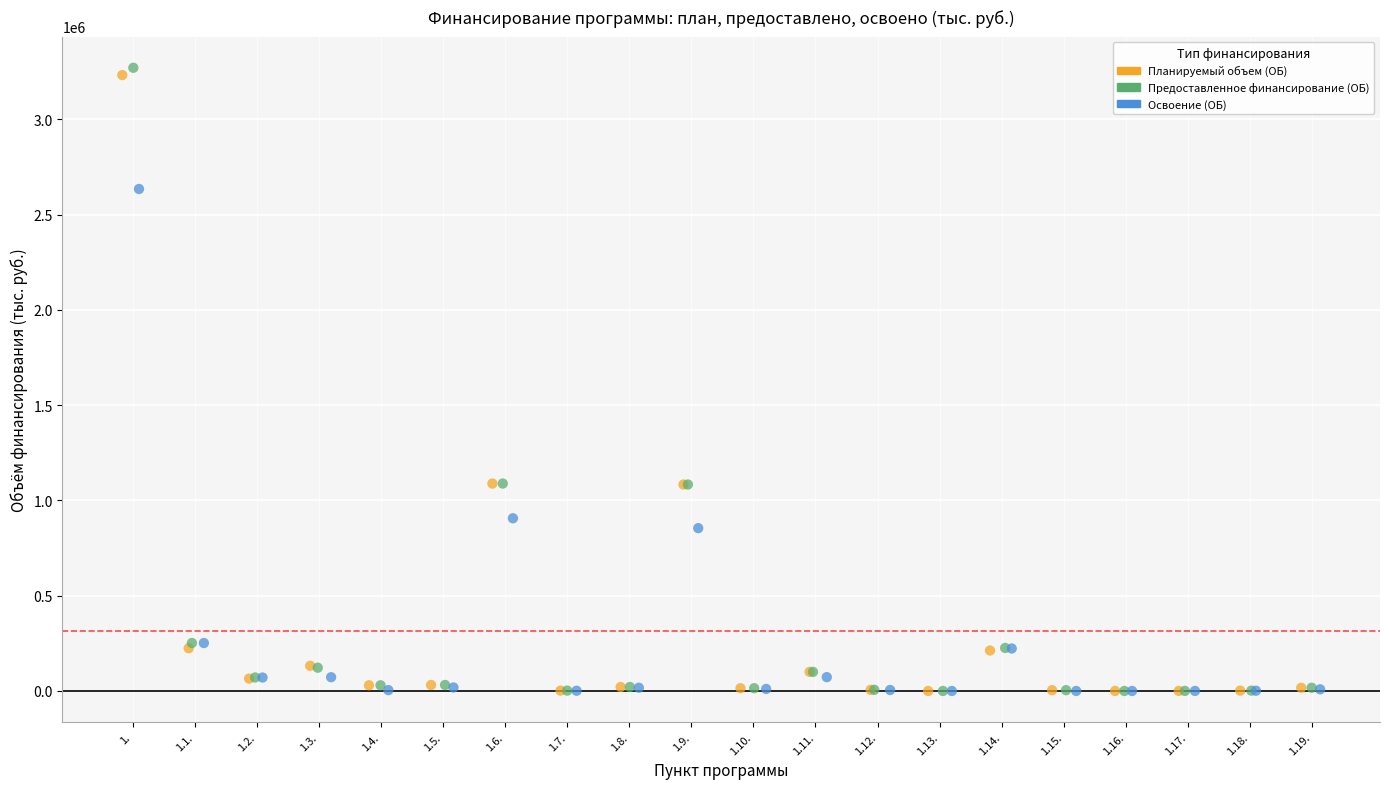

Which series has the largest Y range (max minus min)?

Предоставленное финансирование (ОБ)